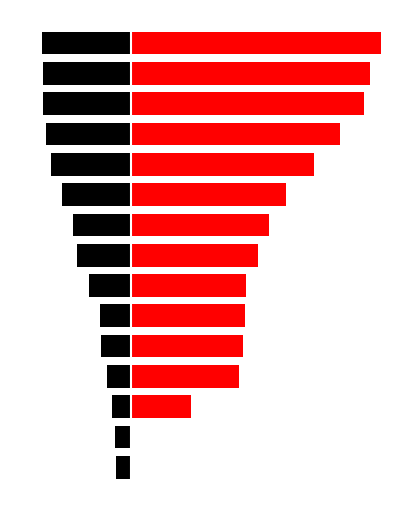

What are all the series names shown in the legend?

LAT, LONG